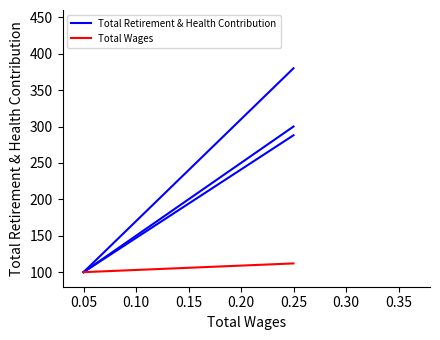

List the series in order of their overall mean, highest first.

Total Retirement & Health Contribution, Total Wages